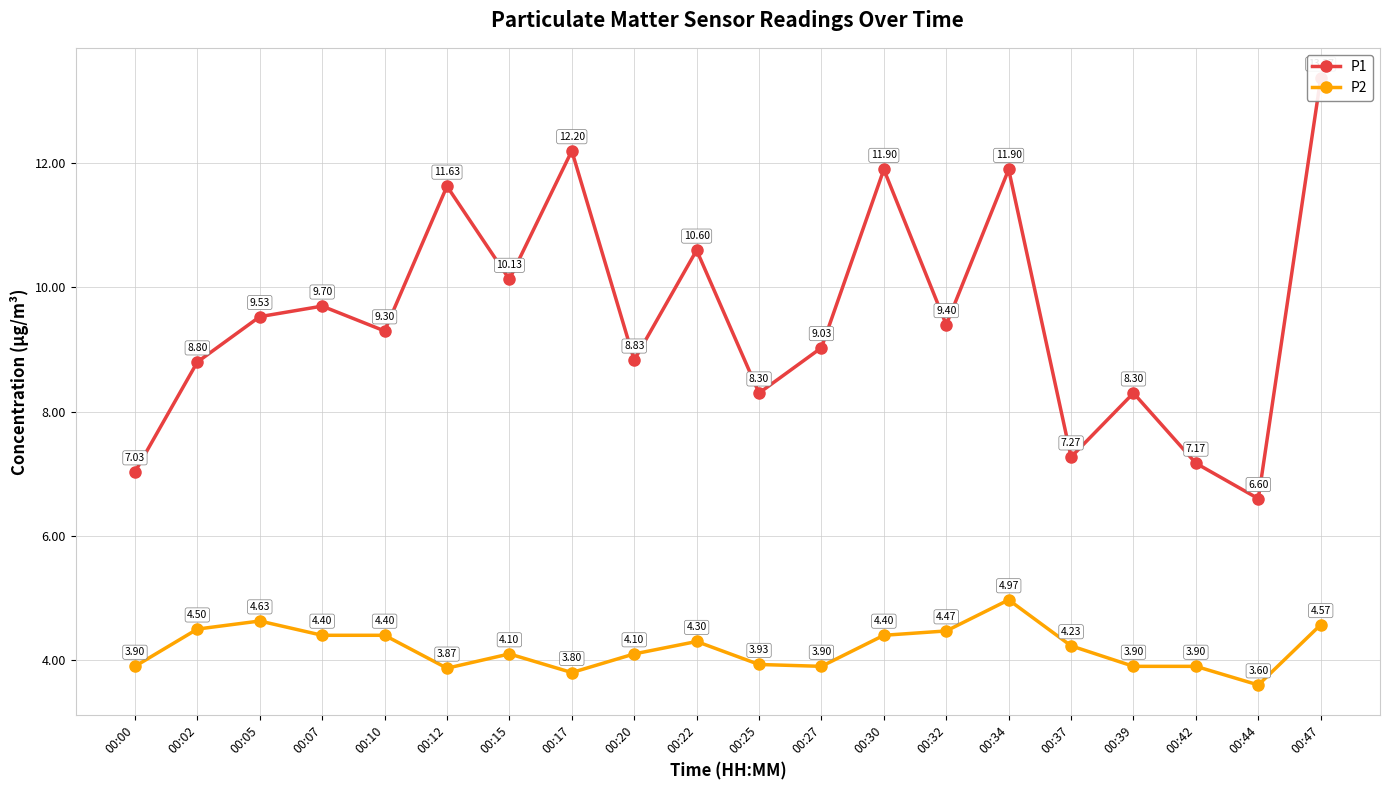

What is the smallest value displayed?

3.6